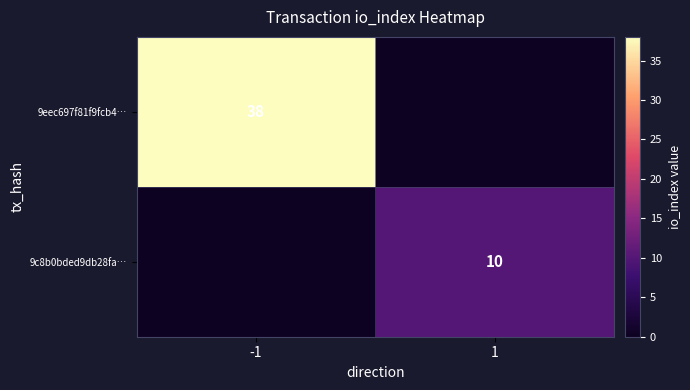

Which category has the highest value across all series?

-1